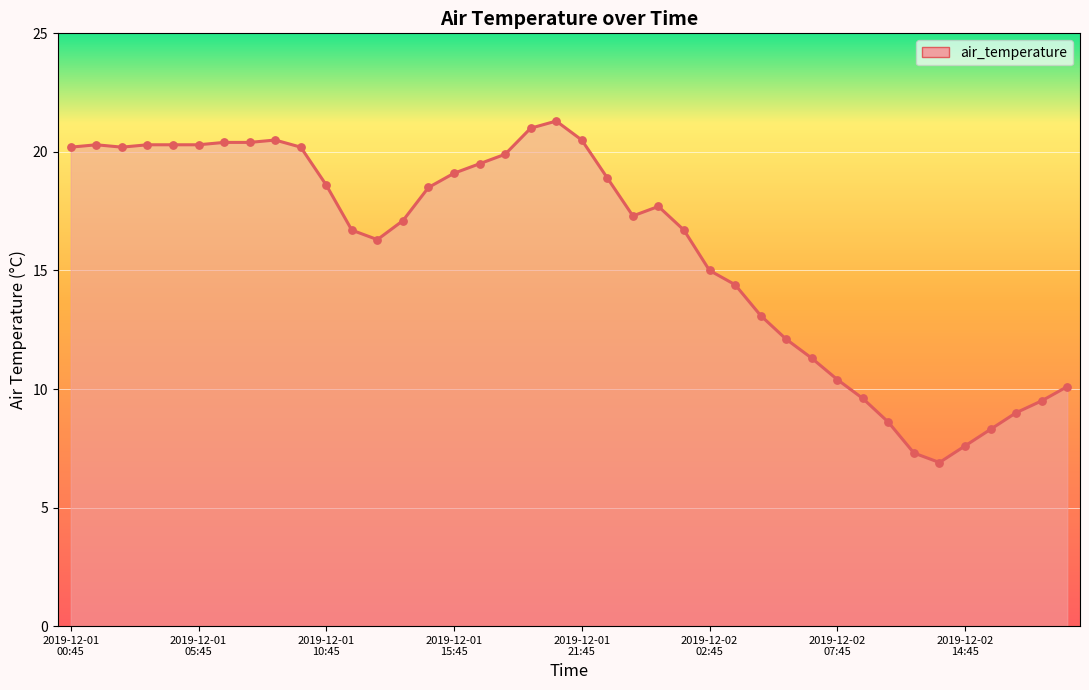

What is the difference between the maximum and minimum values?

14.4